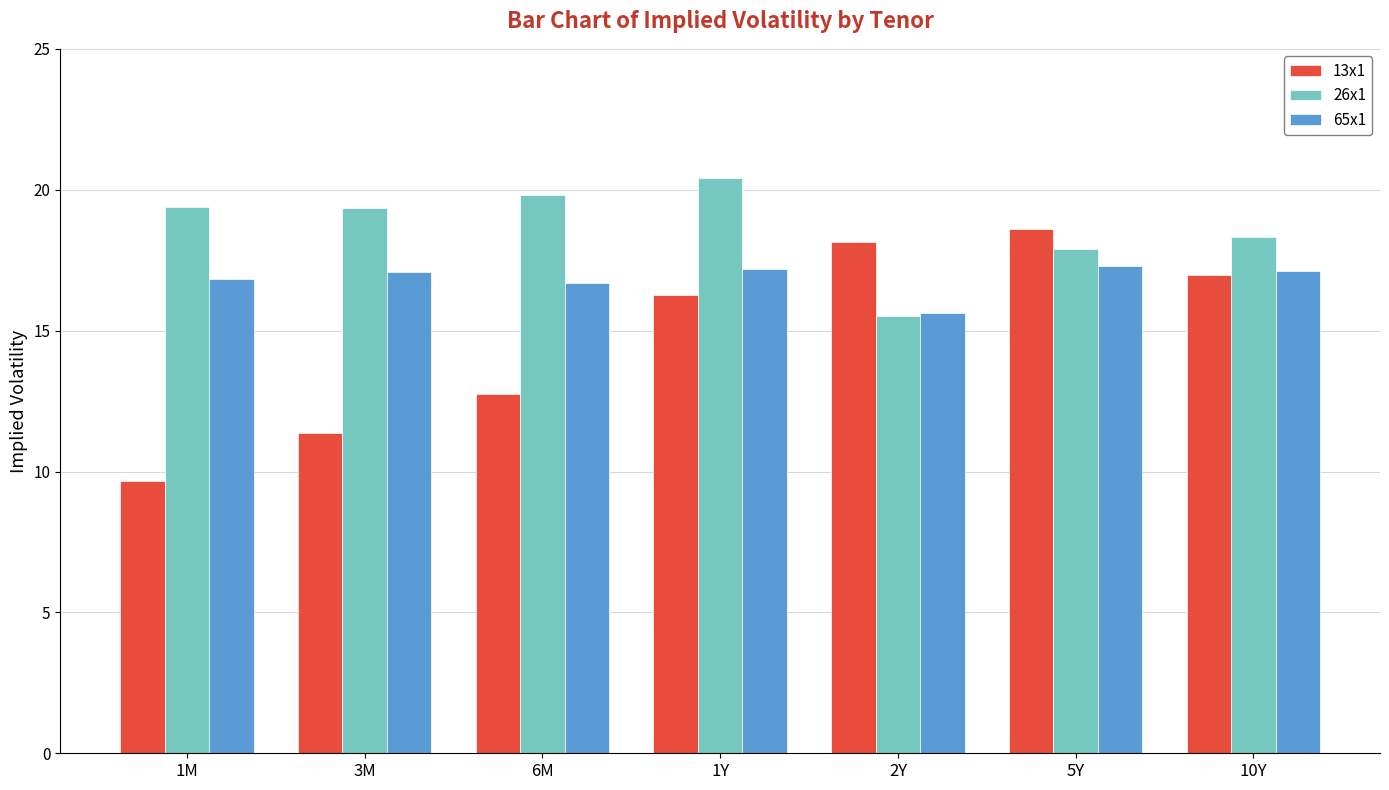

Which category has the lowest value in the 65x1 series?

2Y